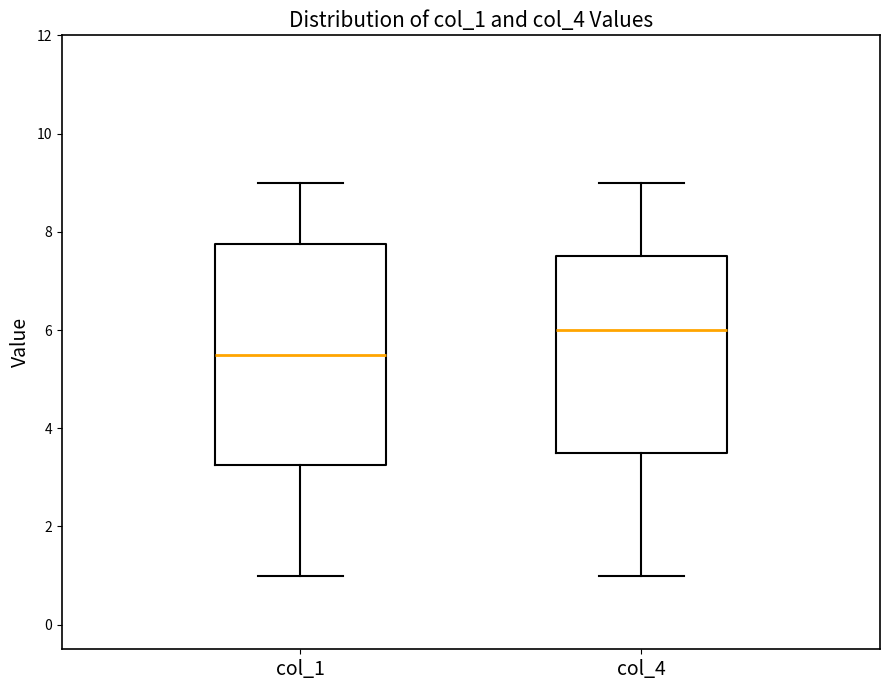

Reading left to right, transcribe this box plot: for each box, give where its median line is, the range the box spans, and where its two whiskers end, as read against the y-axis. The values are not printed on the chart, so give them approximately, as read against the axis.

col_1: median 5.6, box 3.2 to 7.8, whiskers 1.0 to 9.0
col_4: median 6.0, box 3.6 to 7.6, whiskers 1.0 to 9.0